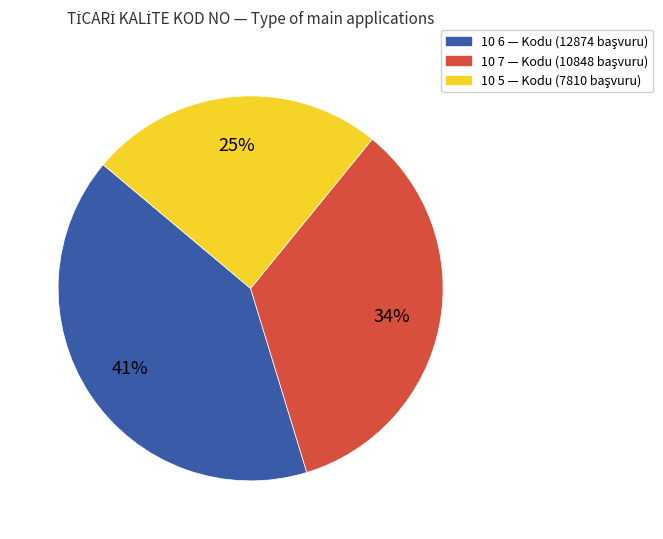

To the nearest percent, what is the difference between the largest and smallest slice percentages?

16%